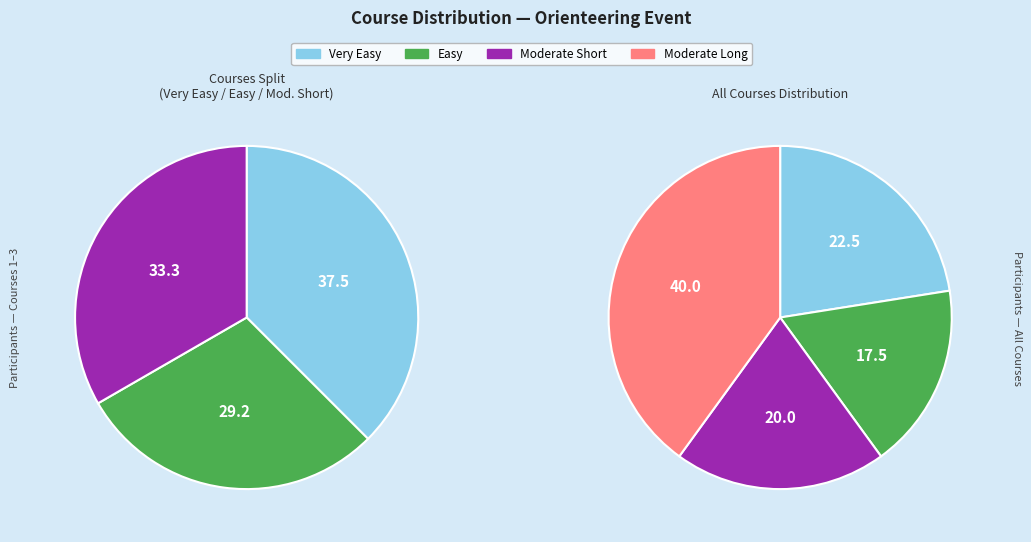

What is the largest slice in the pie chart?

Moderate Long